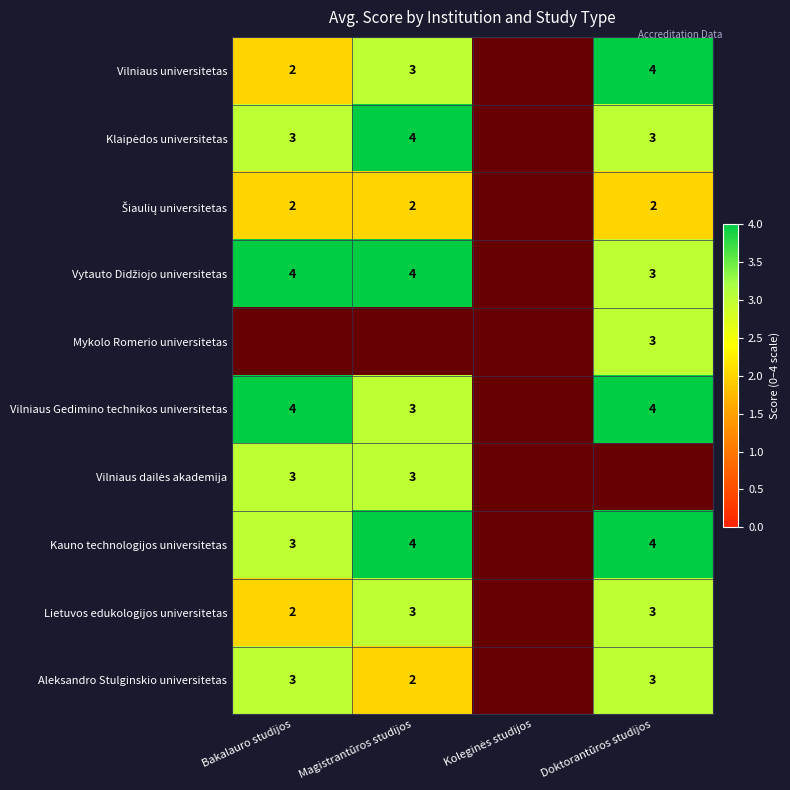

What is the difference between the highest and lowest values at Doktorantūros studijos?

2.0